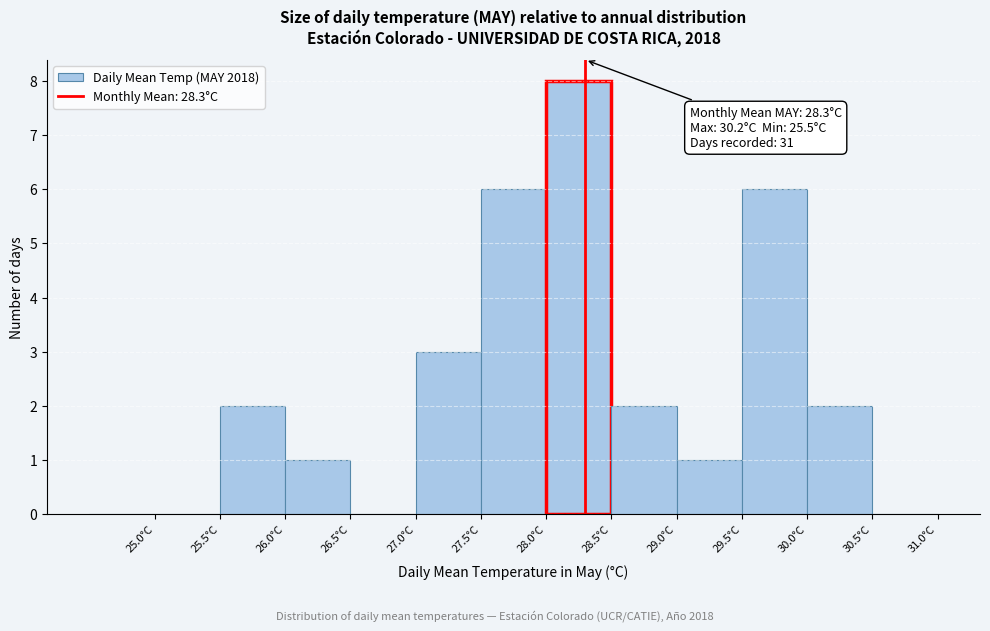

Over which range of the x-axis is the bar tallest?

28.0 to 28.5